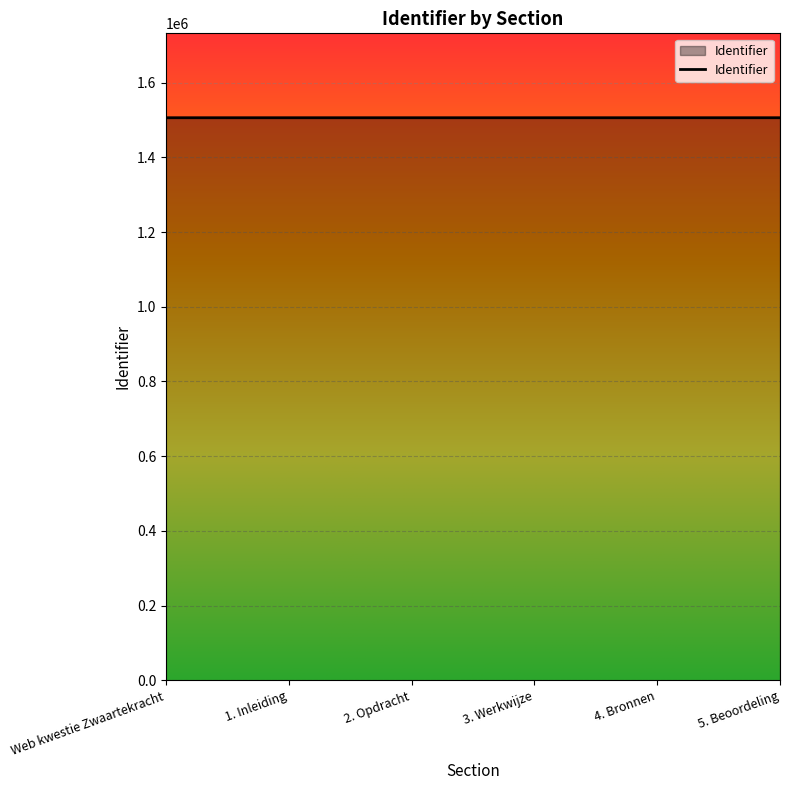

Approximately how many times larger is the value at Web kwestie Zwaartekracht compared to 2. Opdracht?

1.0